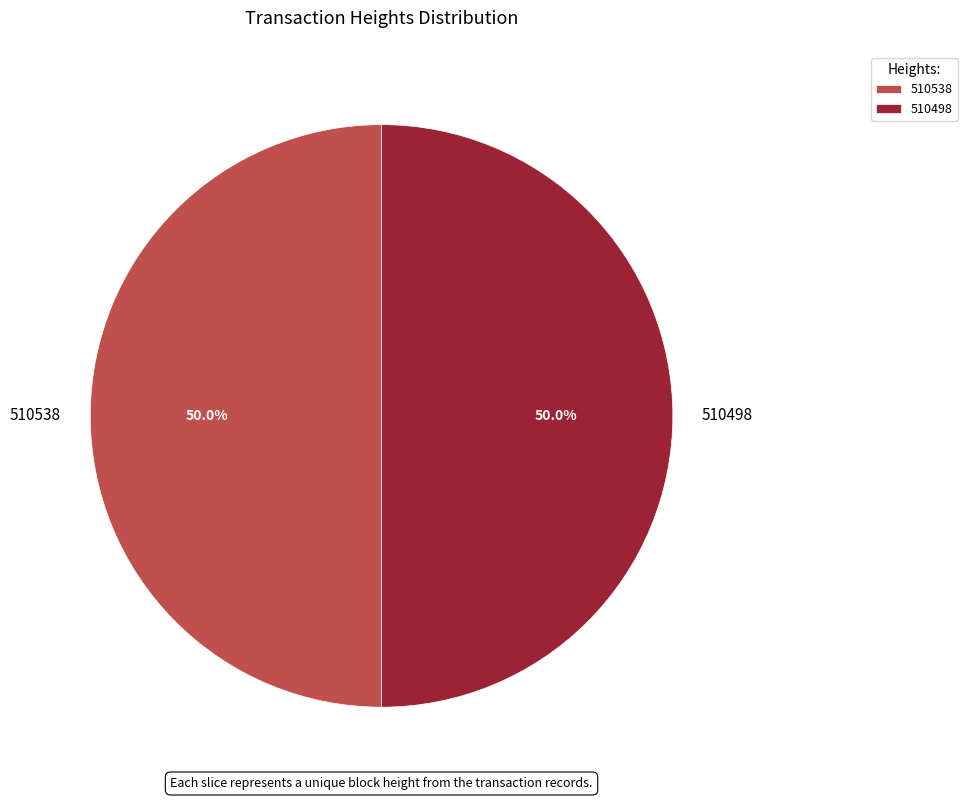

What portion of the pie excludes 510538?

50.0%